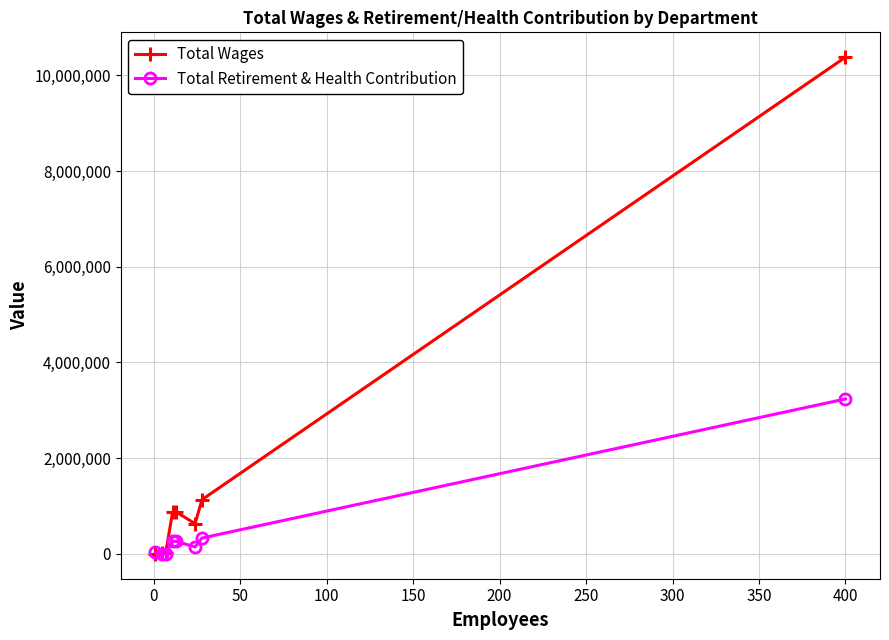

Rank the series by their average value, from highest to lowest.

Total Wages, Total Retirement & Health Contribution